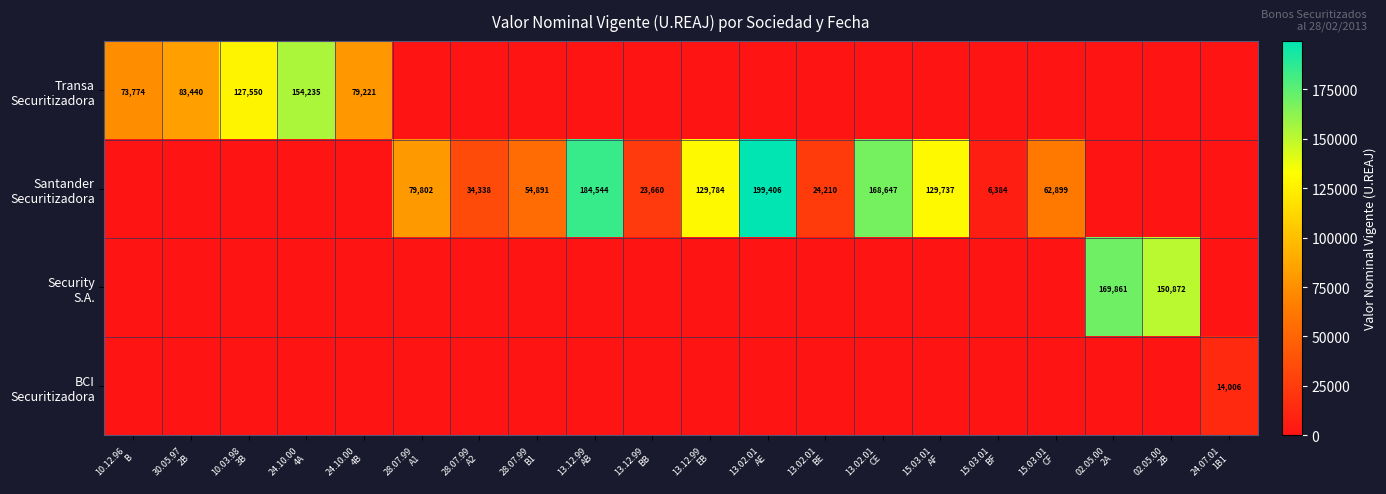

What is the difference between the Santander Securitizadora values at 10.03.98 3B and 13.02.01 AE?

199406.3